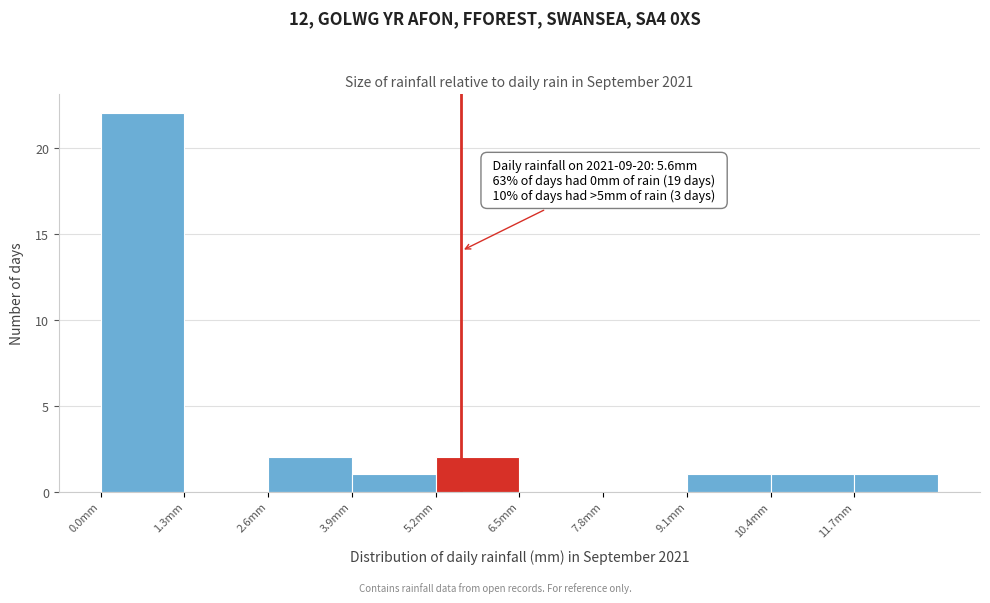

Over which range of the x-axis is the bar tallest?

0.0 to 1.3